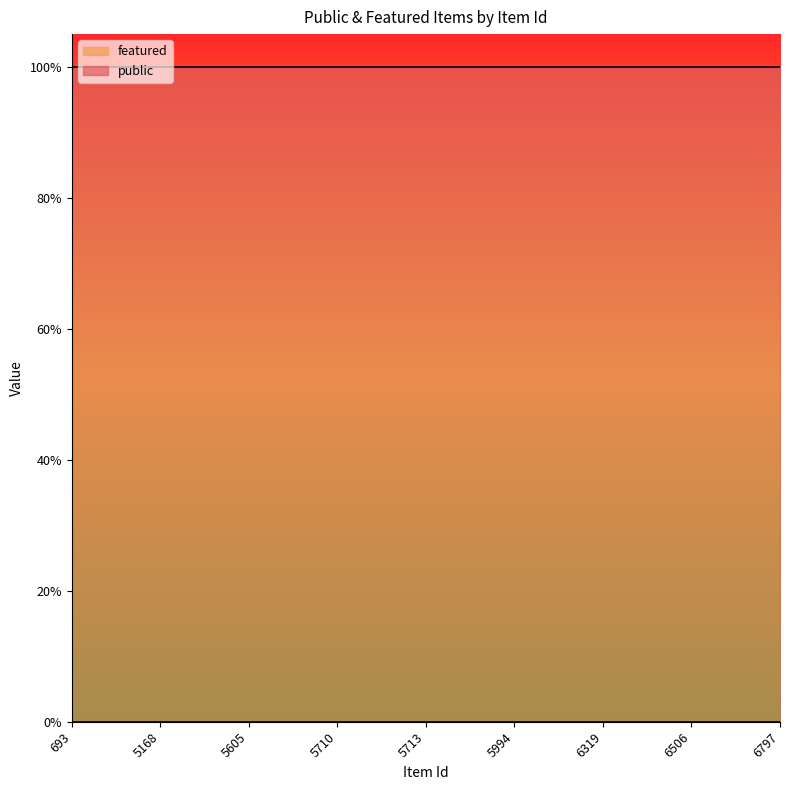

Is it true that featured equals 0 at 6319?

True